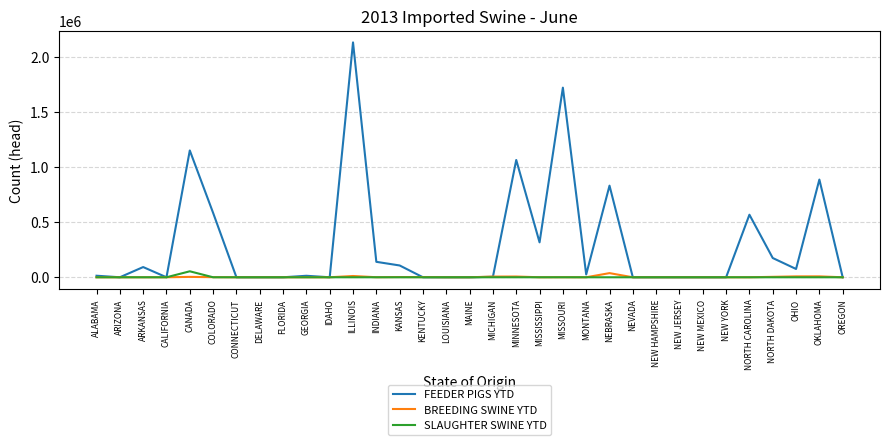

The value of SLAUGHTER SWINE YTD at MAINE is 0. True or false?

True